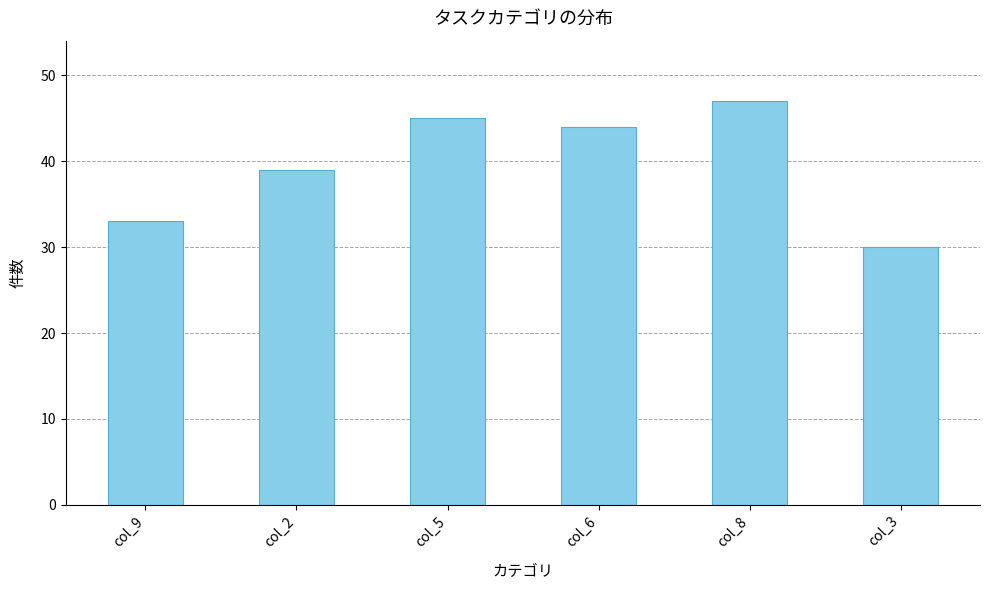

How many values are below 44?

3